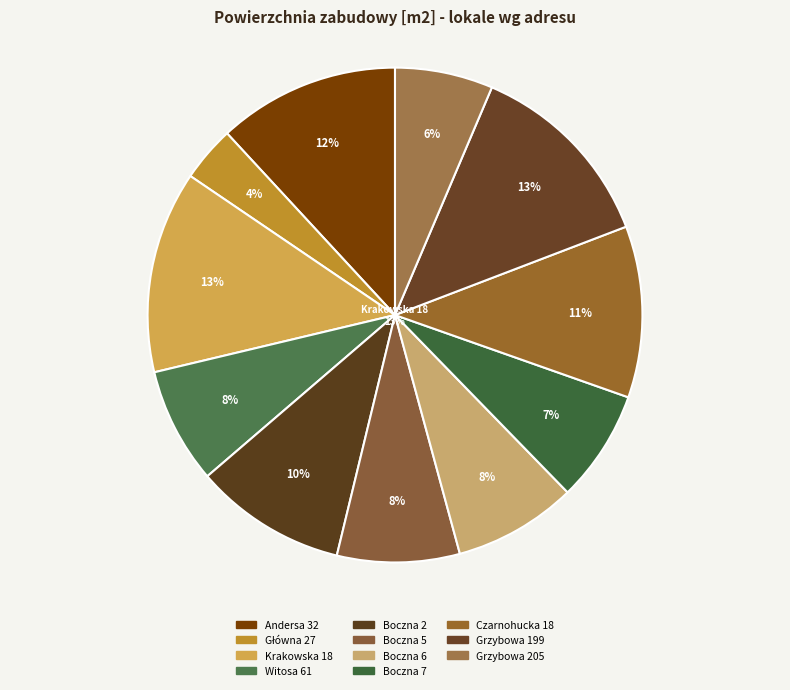

To the nearest percent, what percentage of the pie is Główna 27?

4%